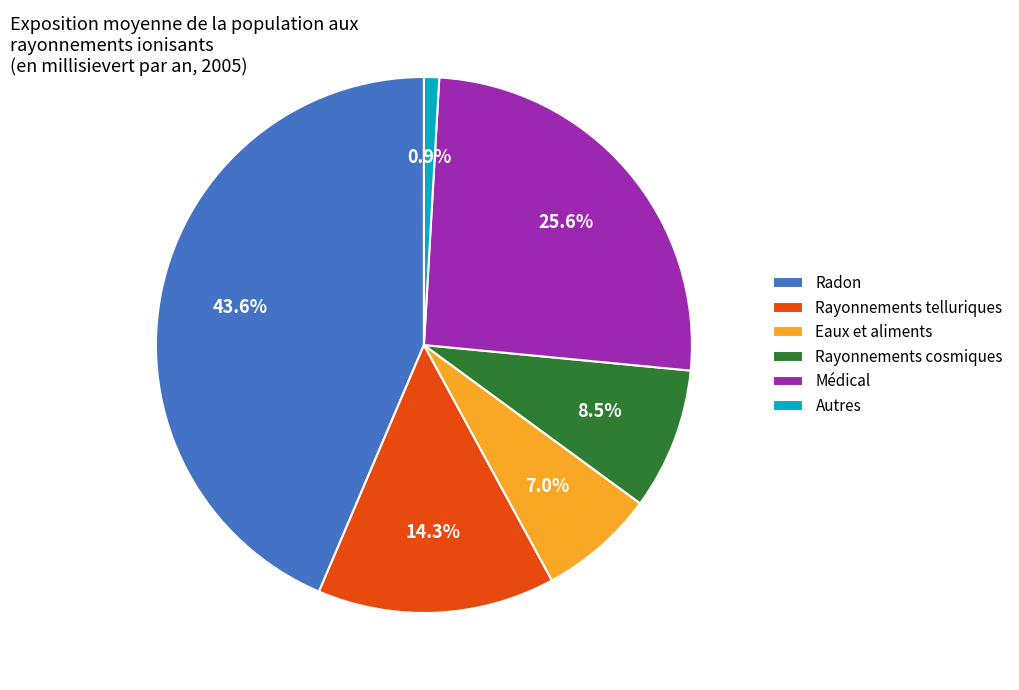

To the nearest percent, what portion does Autres represent?

1%